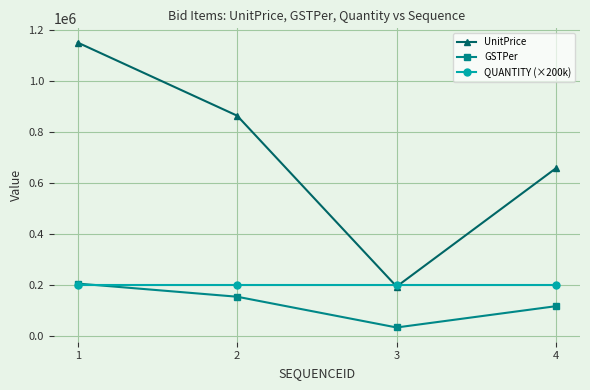

What are all the series names shown in the legend?

UnitPrice, GSTPer, QUANTITY (×200k)